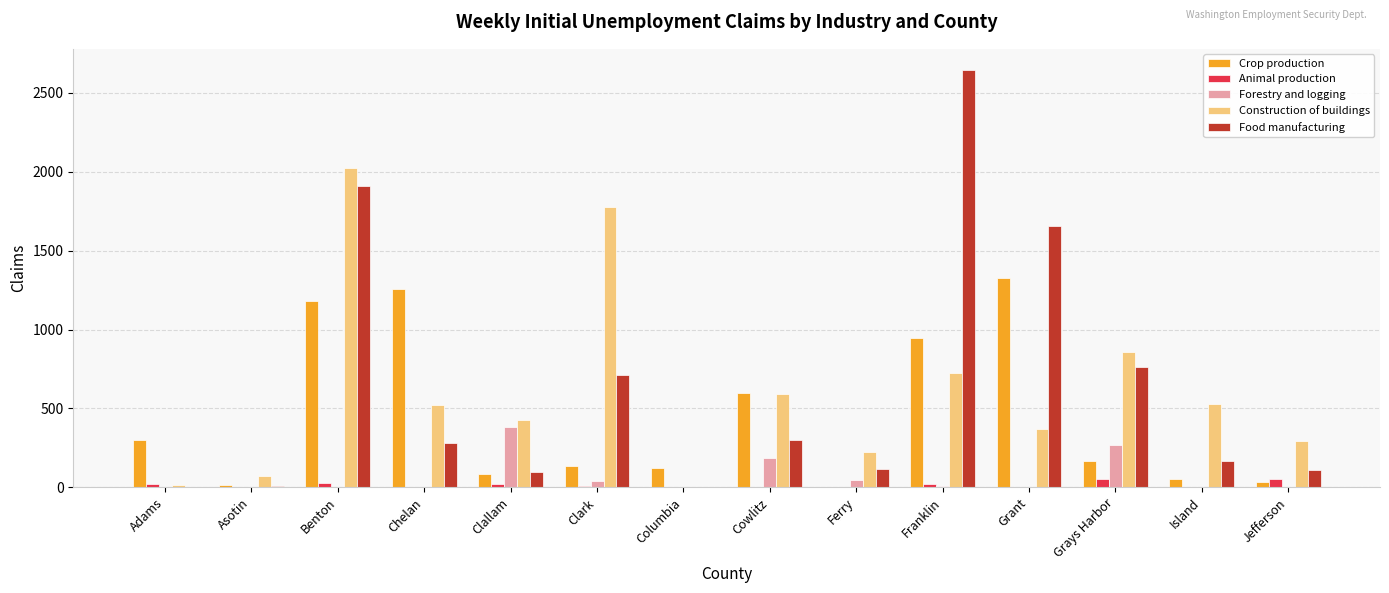

At which category is the sum across all series the highest?

Benton